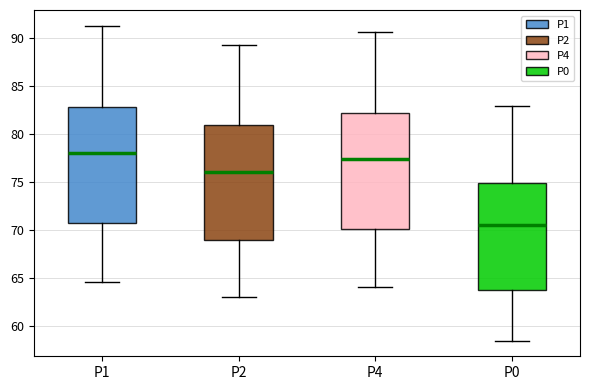

Reading left to right, transcribe this box plot: for each box, give where its median line is, the range the box spans, and where its two whiskers end, as read against the y-axis. The values are not printed on the chart, so give them approximately, as read against the axis.

P1: median 78.0, box 71.0 to 83.0, whiskers 64.5 to 91.5
P2: median 76.0, box 69.0 to 81.0, whiskers 63.0 to 89.5
P4: median 77.5, box 70.0 to 82.0, whiskers 64.0 to 90.5
P0: median 70.5, box 63.5 to 75.0, whiskers 58.5 to 83.0